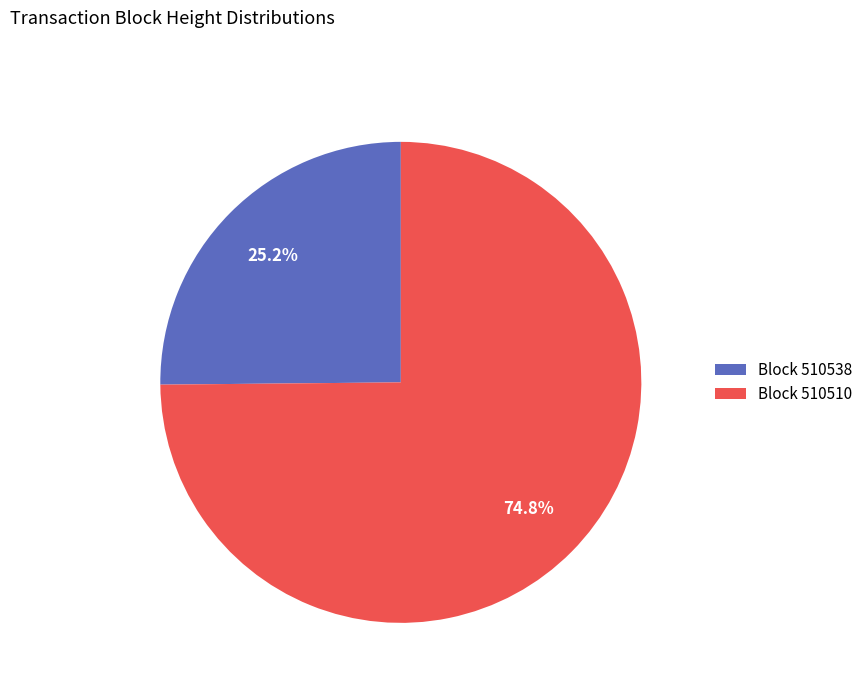

Count the number of slices in the pie.

2